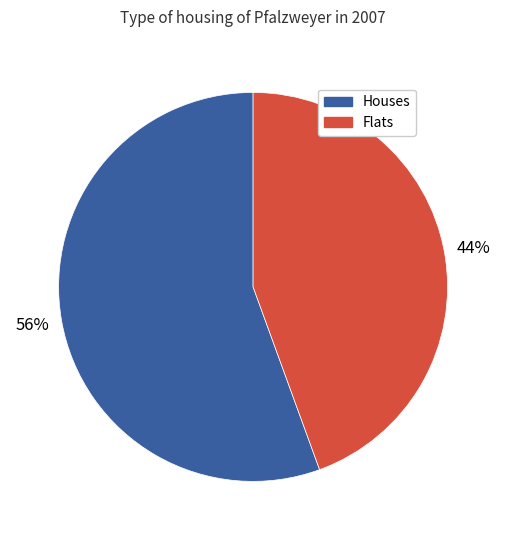

To the nearest percent, what portion does Houses represent?

56%